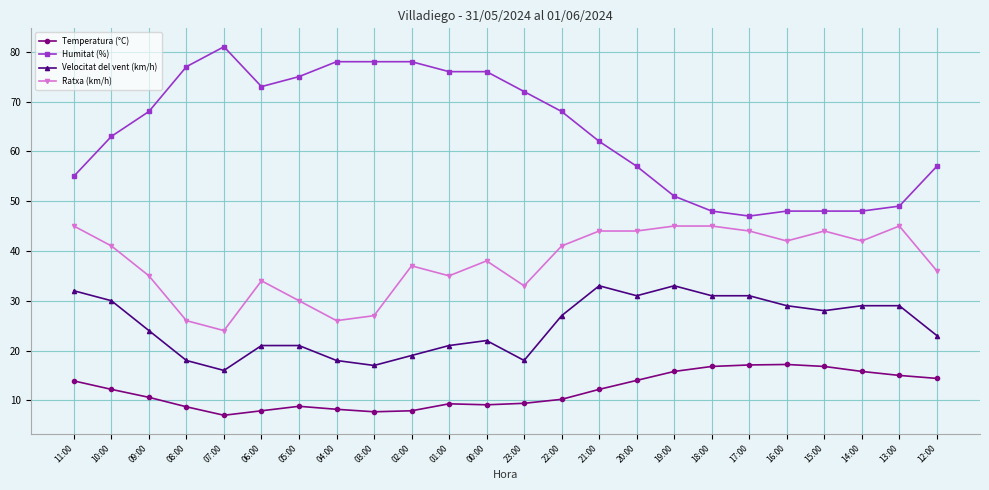

At which label does Velocitat del vent (km/h) first exceed 27?

11:00